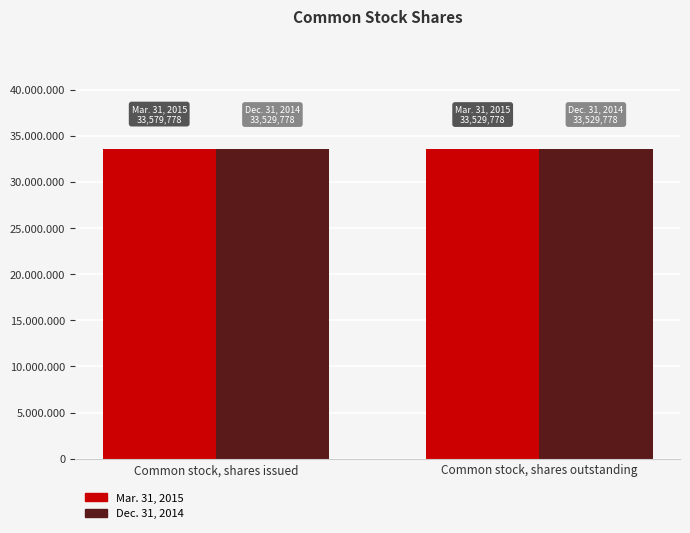

Are the bars grouped side by side (vs. stacked)?

Yes